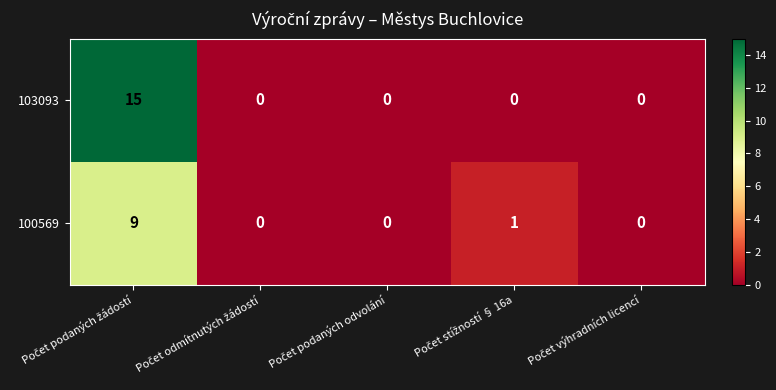

What is the greatest value displayed?

15